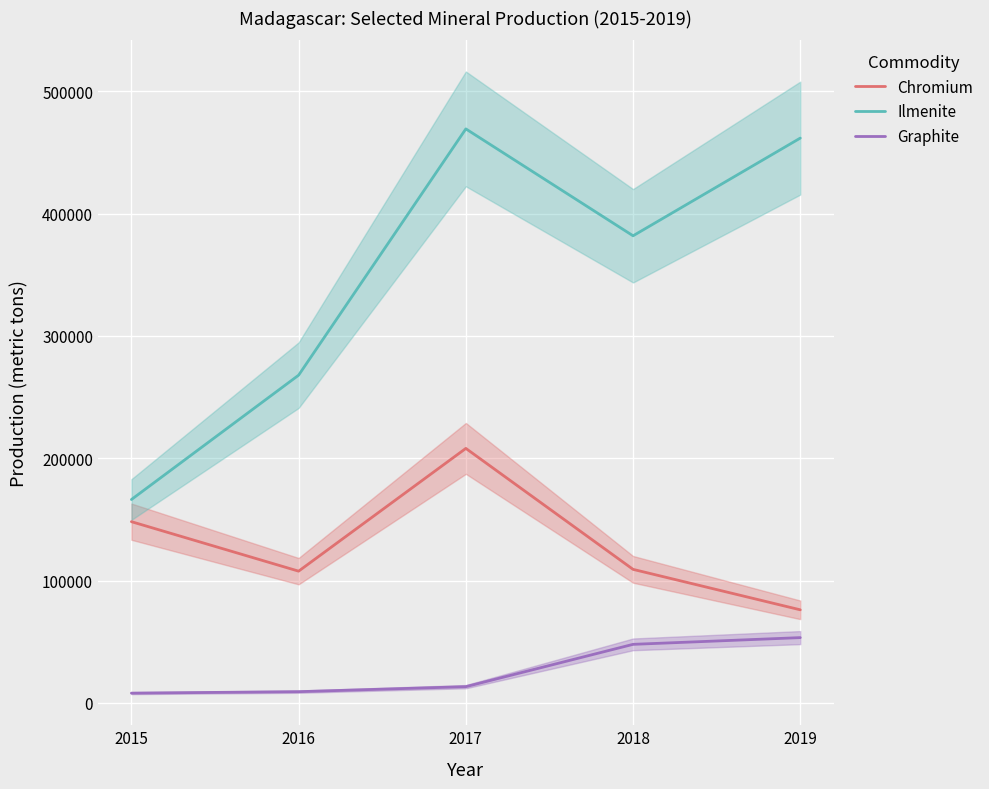

Which label corresponds to the smallest value in the chart?

2015